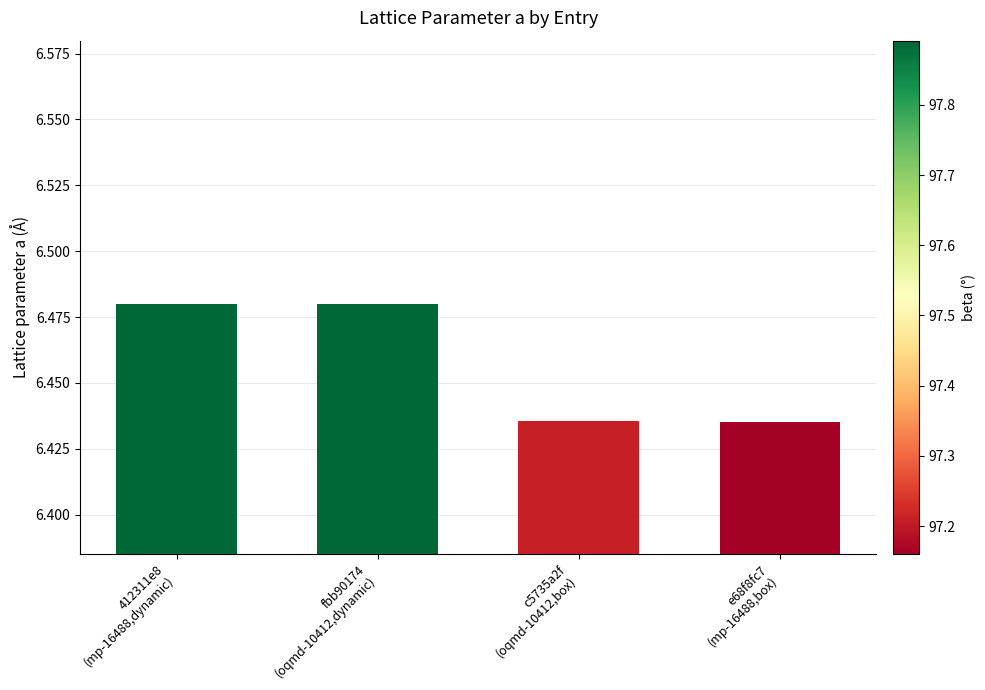

The value at c5735a2f
(oqmd-10412,box) is 4.0. True or false?

False